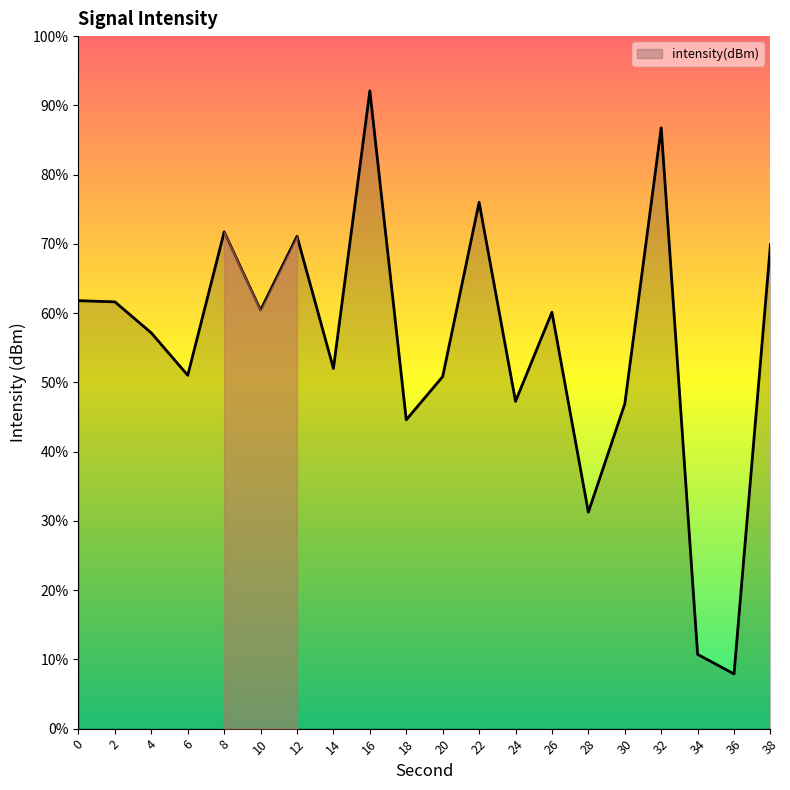

At which category does the data reach its first local valley?

6